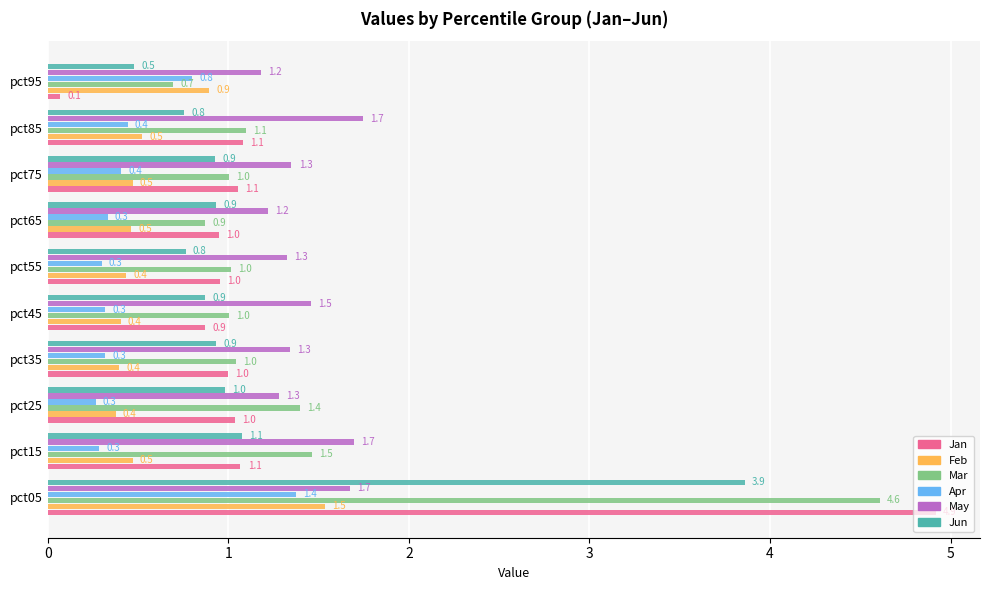

What are all the series names shown in the legend?

Jan, Feb, Mar, Apr, May, Jun